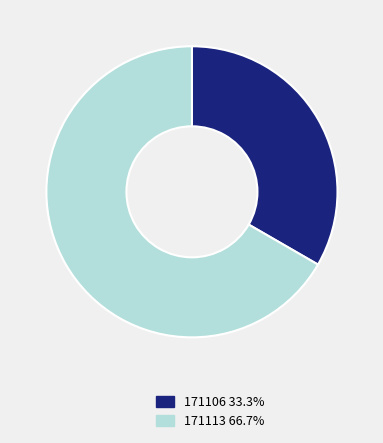

Approximately how many times larger is the value at 171106 compared to 171113?

0.5